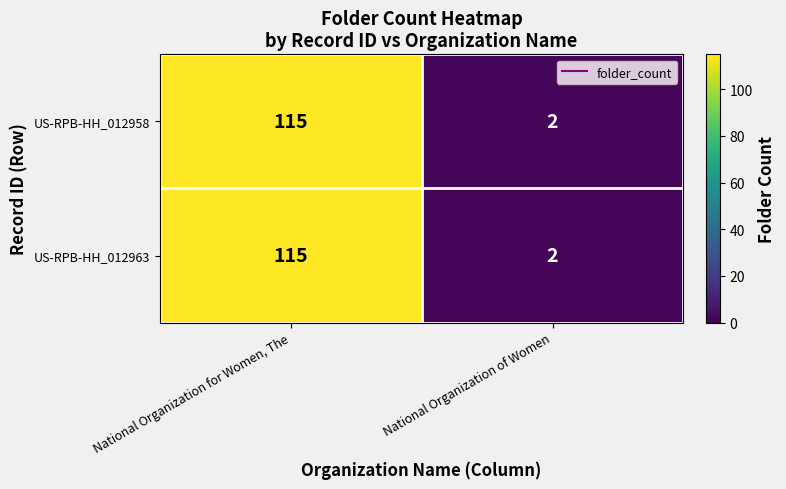

The value of US-RPB-HH_012963 at National Organization of Women is 3. True or false?

False